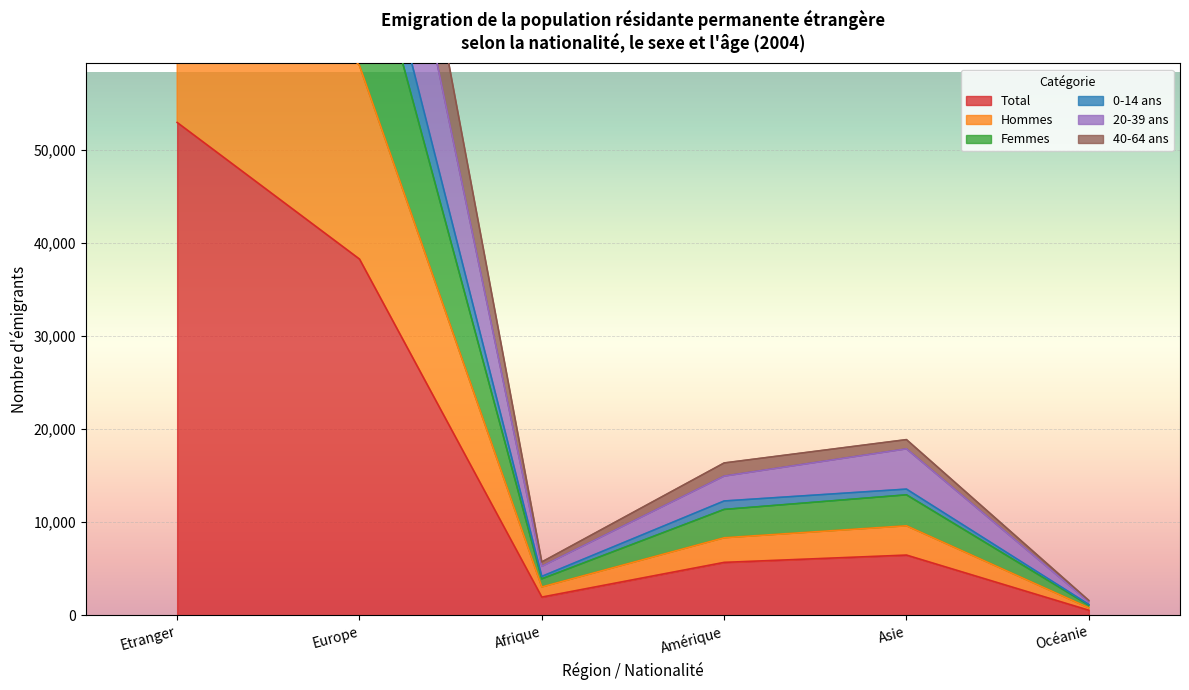

What are all the series names shown in the legend?

Total, Hommes, Femmes, 0-14 ans, 20-39 ans, 40-64 ans